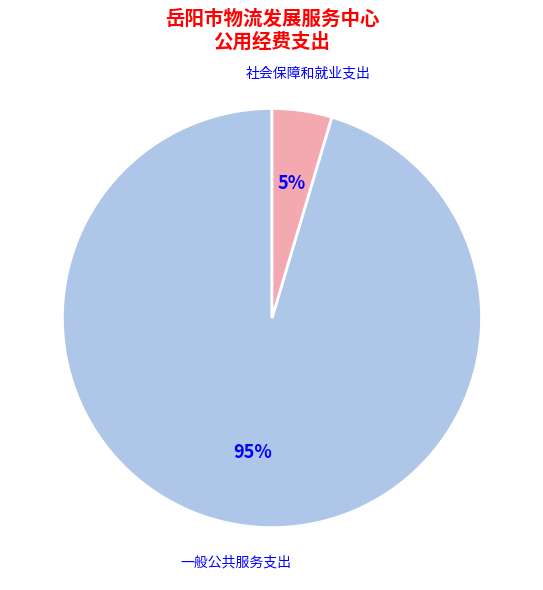

How many segments does this pie chart have?

2